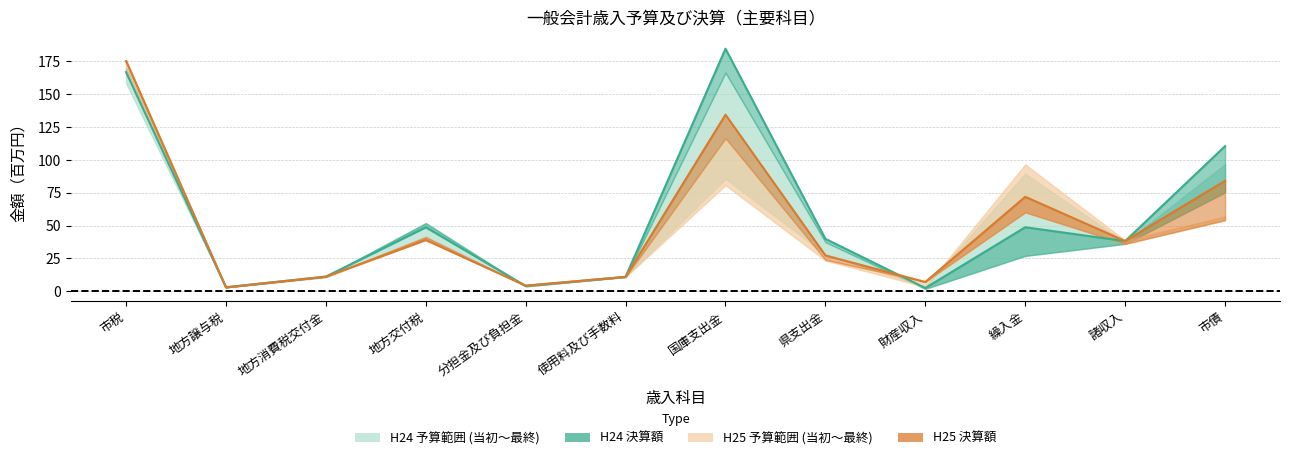

What is the smallest value displayed?

2.4